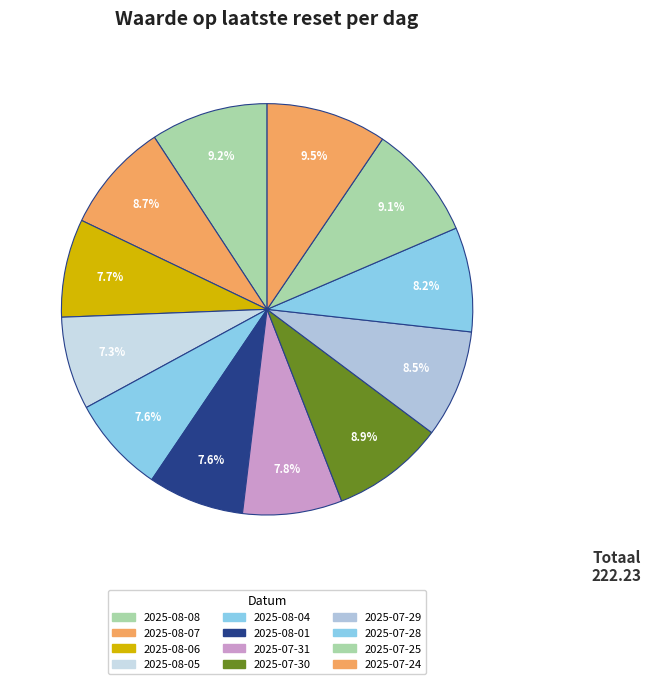

Is there any slice that represents more than half of the pie?

No